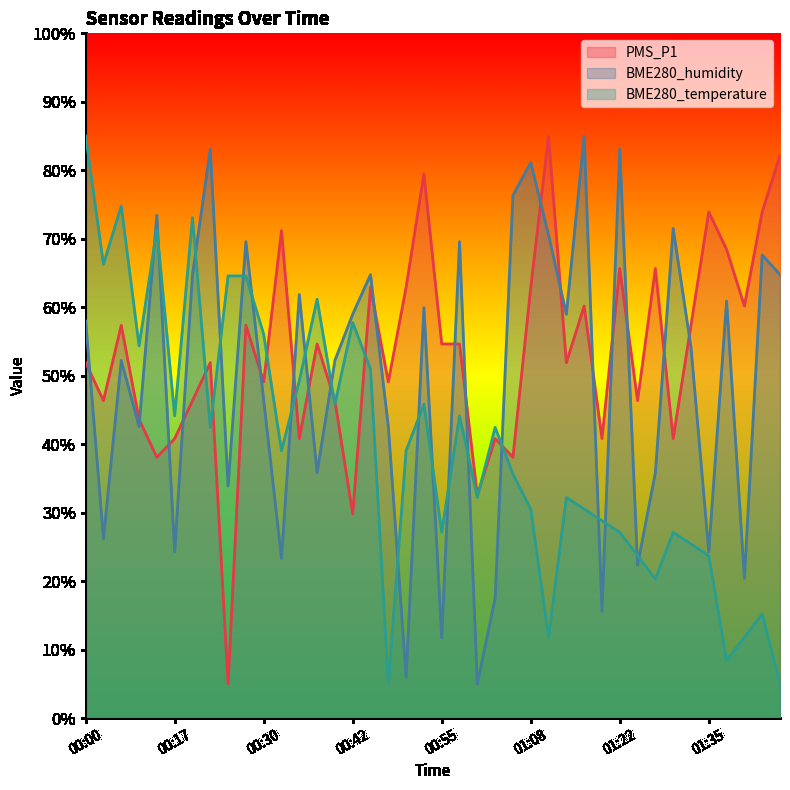

Reading right to left, list all the values displayed in this chart.

PMS_P1: 82.2	73.9	60.2	68.5	73.9	57.4	40.8	65.6	46.4	65.6	40.8	60.2	51.9	85.0	62.9	38.1	40.8	32.5	54.6	54.6	79.5	62.9	49.1	62.9	29.8	46.4	54.6	40.8	71.2	49.1	57.4	5.0	51.9	46.4	40.8	38.1	43.6	57.4	46.4	51.9
BME280_humidity: 64.8	67.7	20.4	60.9	24.3	54.2	71.5	35.8	22.3	83.1	15.6	85.0	59.0	70.5	81.1	76.3	17.5	5.0	69.6	11.7	59.9	6.0	42.6	64.8	59.0	52.2	35.8	61.9	23.3	46.4	69.6	33.9	83.1	64.8	24.3	73.4	42.6	52.2	26.2	58.0
BME280_temperature: 5.0	15.2	11.8	8.4	23.7	25.4	27.1	20.3	23.7	27.1	28.8	30.5	32.2	11.8	30.5	35.6	42.4	32.2	44.1	27.1	45.9	39.0	5.0	51.0	57.8	45.9	61.2	49.3	39.0	56.1	64.6	64.6	42.4	73.1	44.1	71.4	54.4	74.8	66.3	85.0